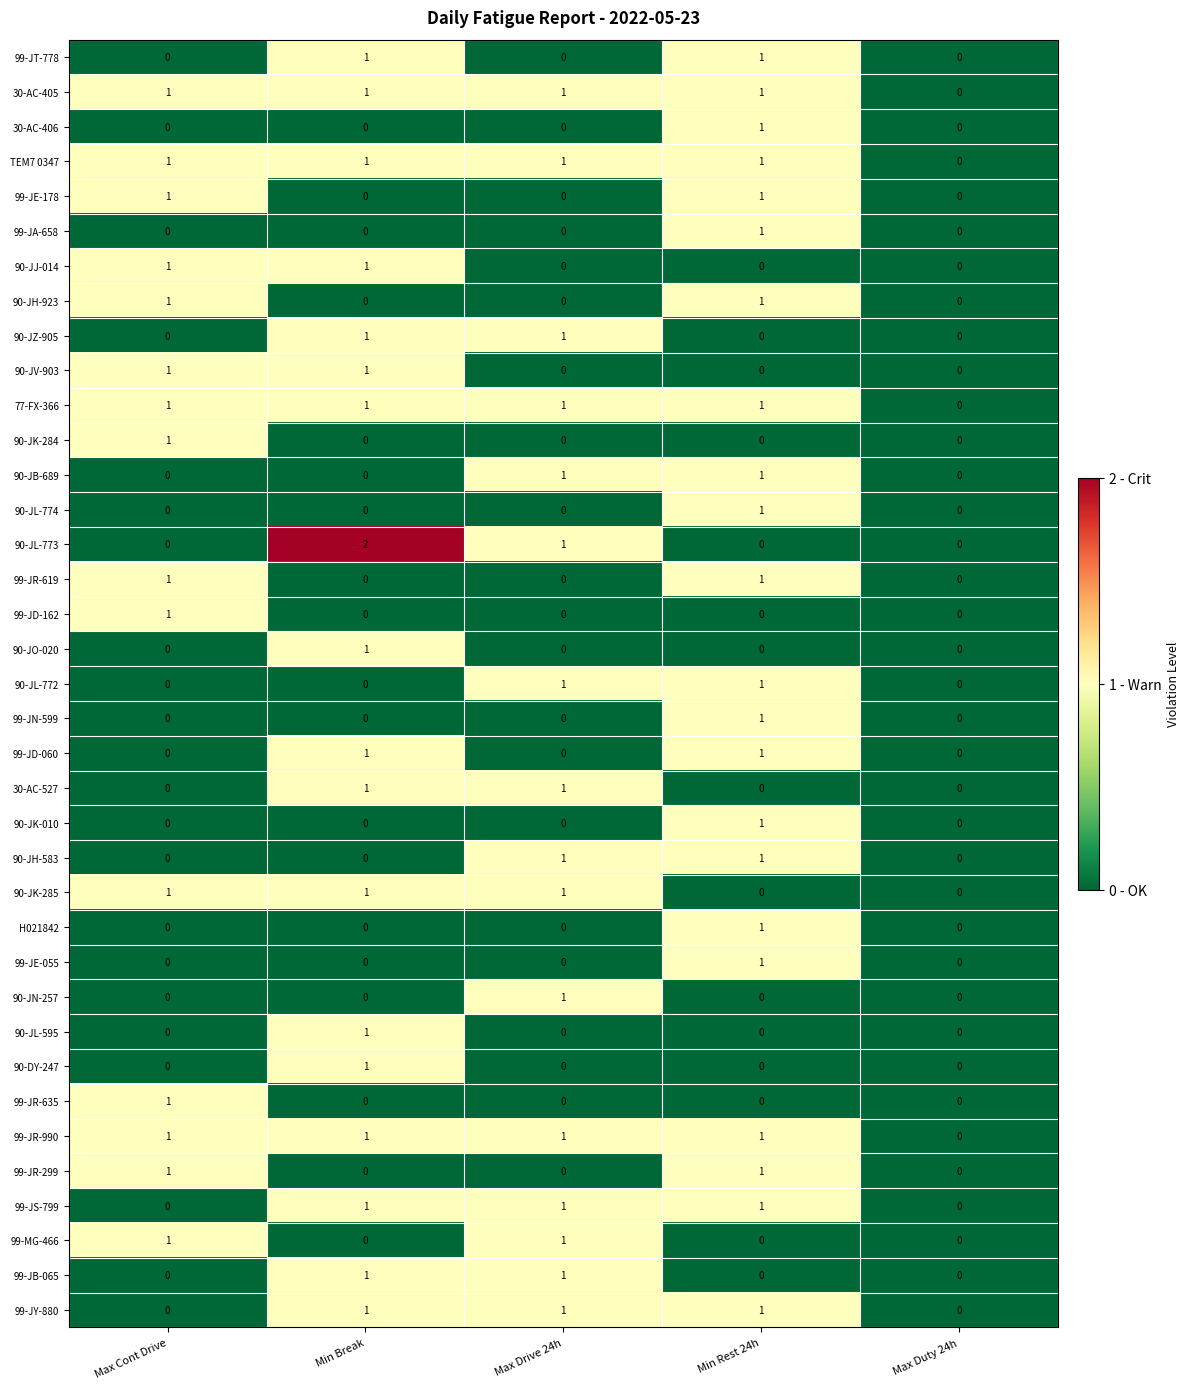

The value of 99-JS-799 at Min Break is 1. True or false?

True